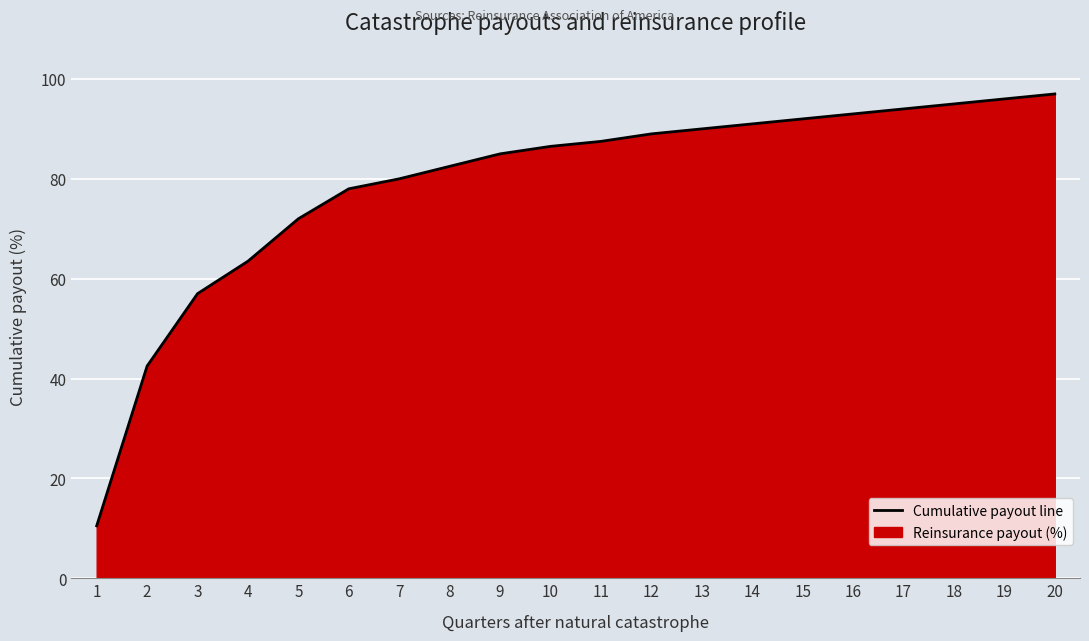

What is the approximate value at 3?

57.0